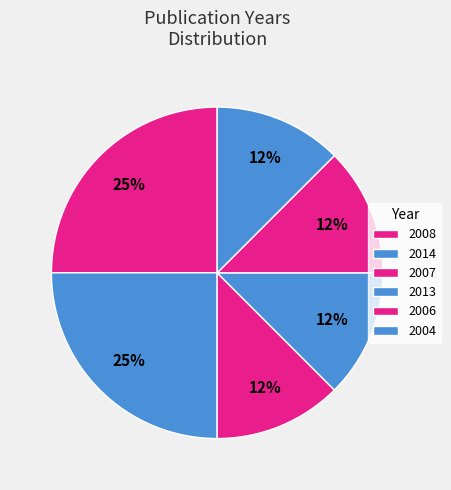

Does 2004 represent more than half of the total?

No